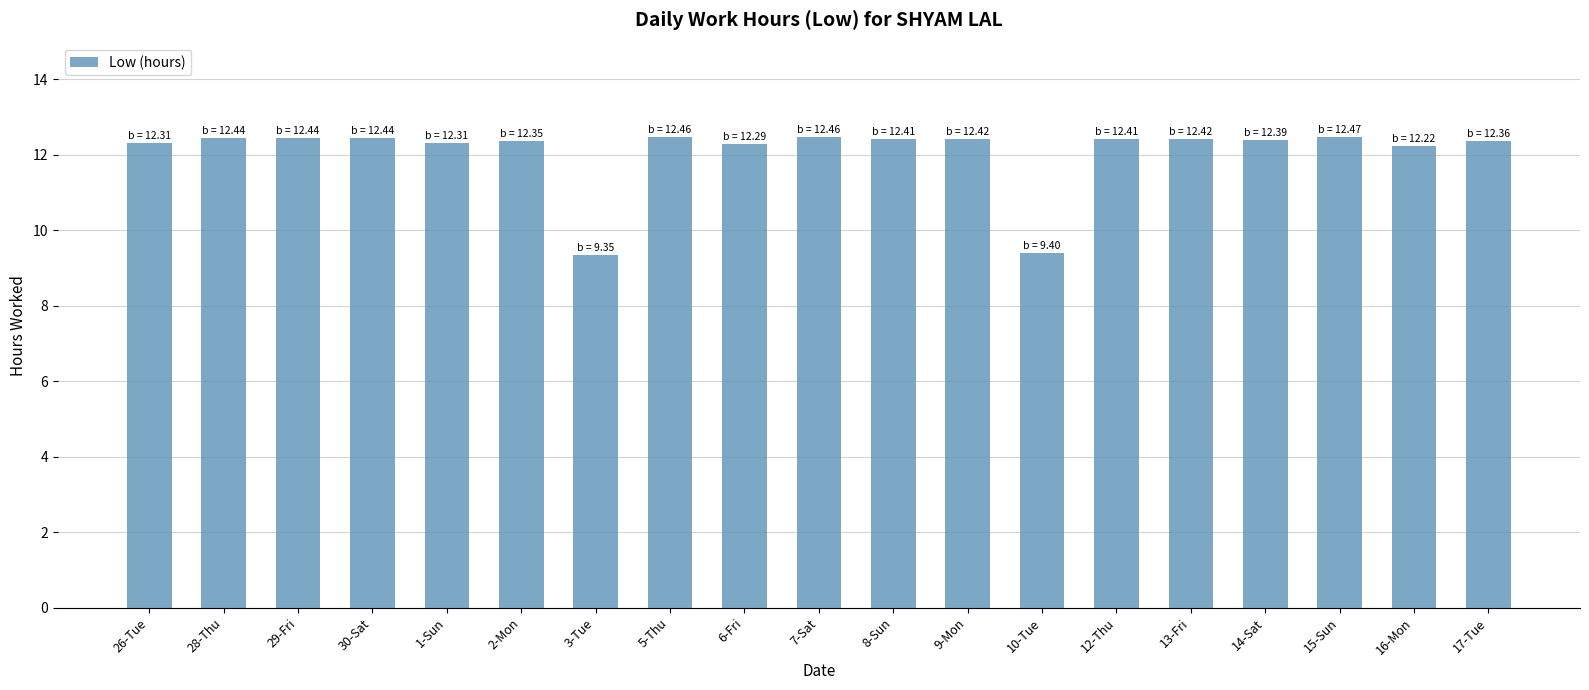

What is the maximum value shown in the chart?

12.5